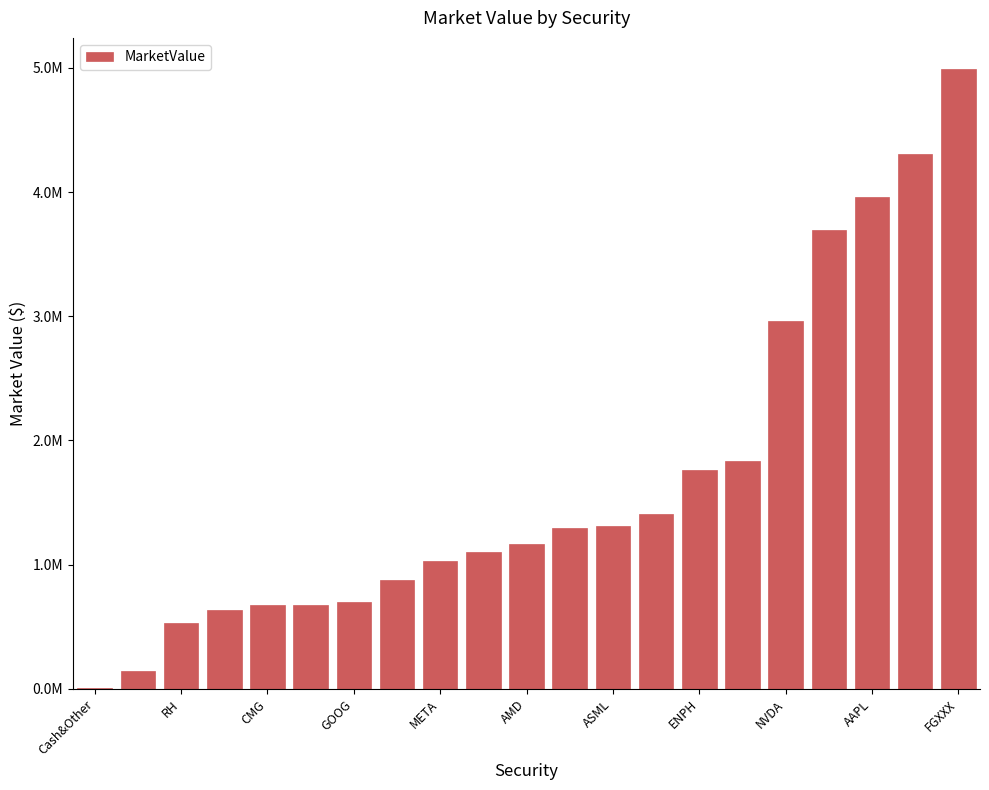

Rank the categories by value from lowest to highest.

Cash&Other, RH, CMG, GOOG, META, AMD, ASML, ENPH, NVDA, AAPL, FGXXX, 11, 12, 13, 14, 15, 16, 17, 18, 19, 20